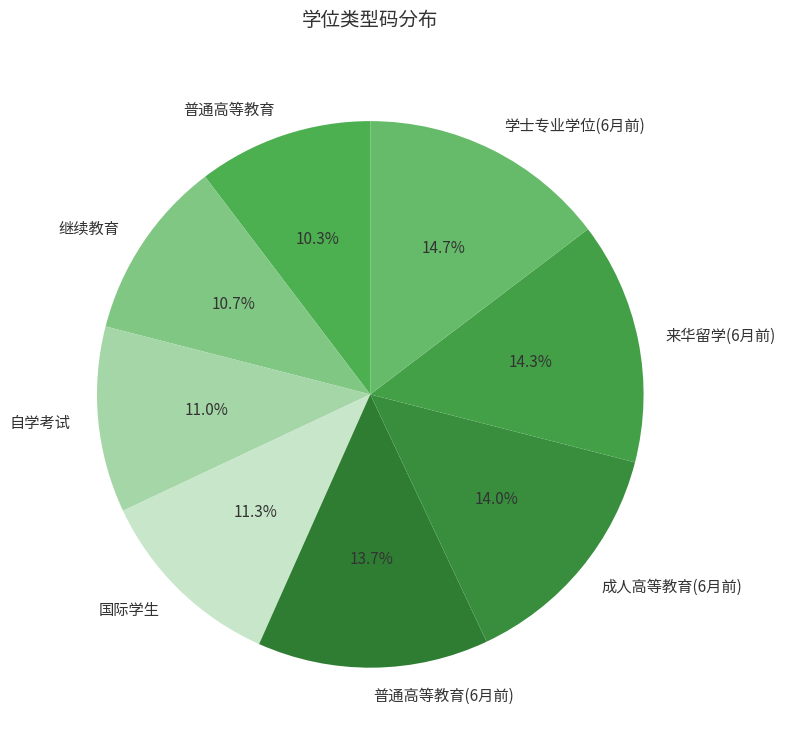

Combined, what portion of the pie is 学士专业学位(6月前) and 自学考试?

25.7%